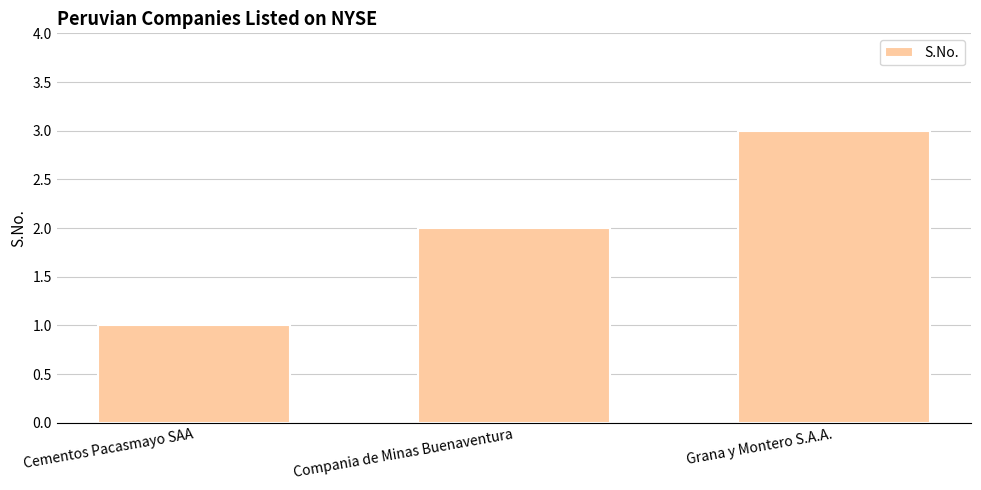

The chart shows a value of 2 at Grana y Montero S.A.A.. True or false?

False